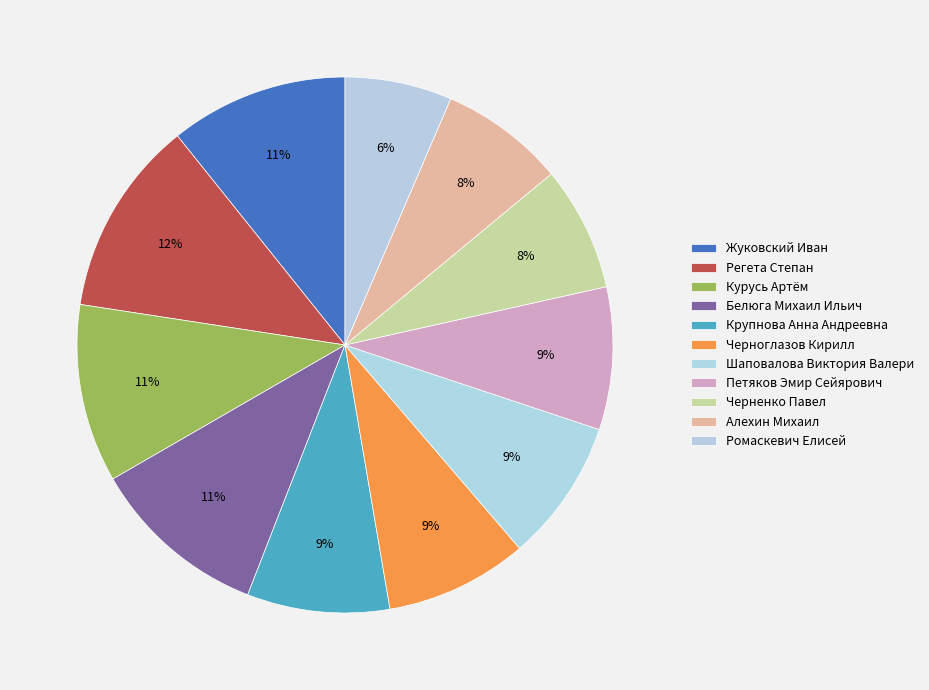

Is there a majority slice in this chart?

No